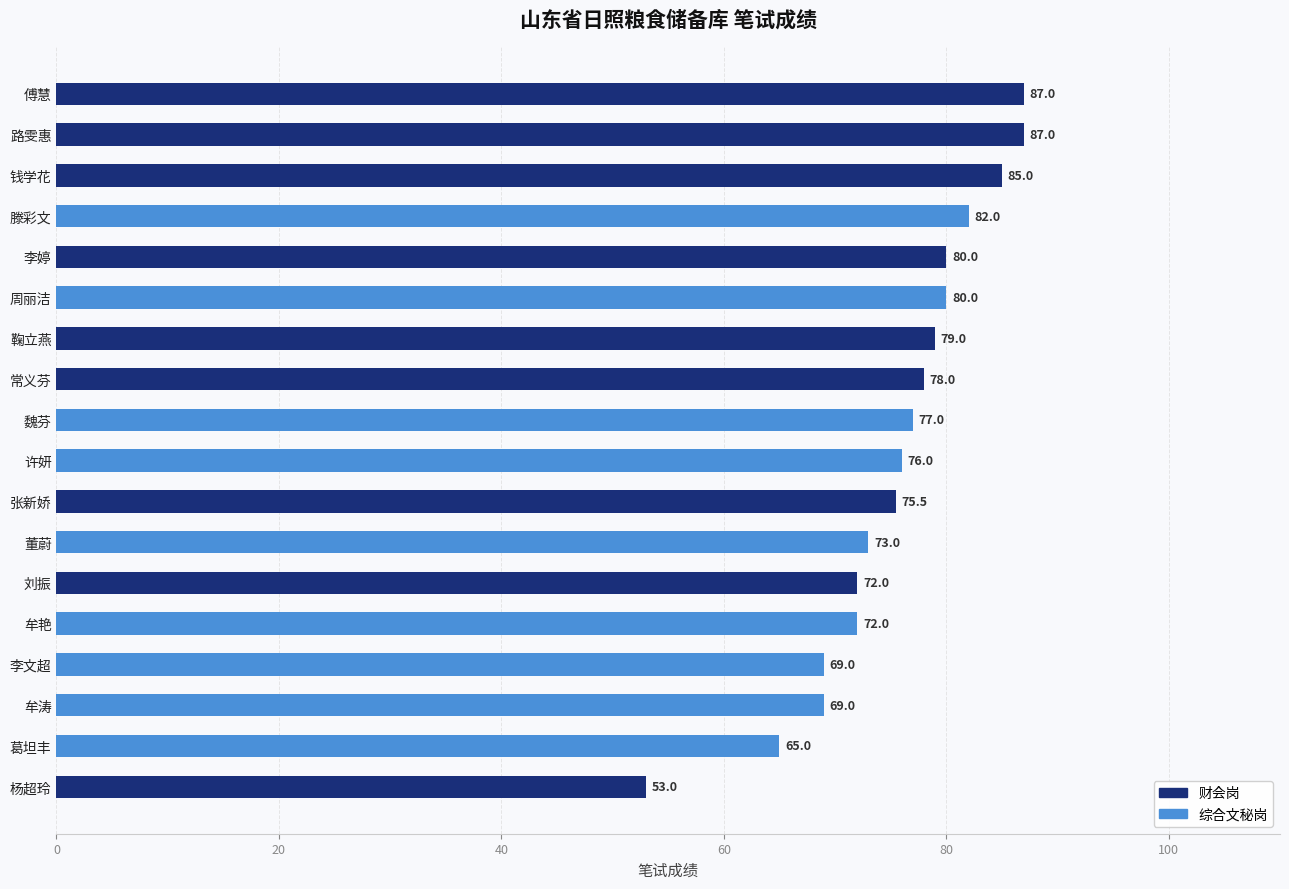

Read the value at 杨超玲.

53.0